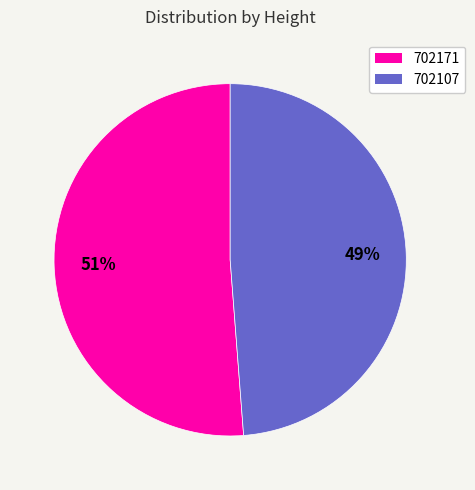

Is the sum of 702171 and 702107 greater than half?

Yes